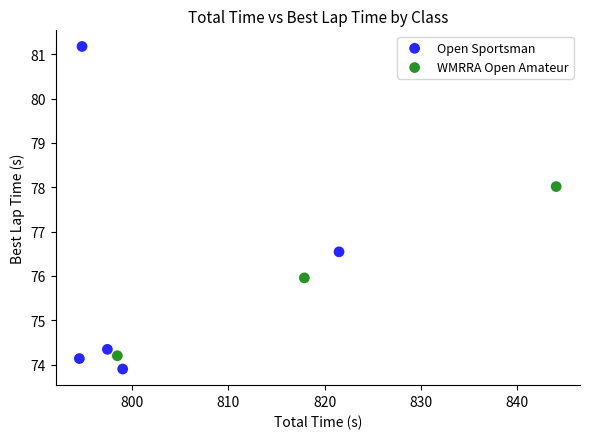

Which series reaches the maximum Y coordinate?

Open Sportsman